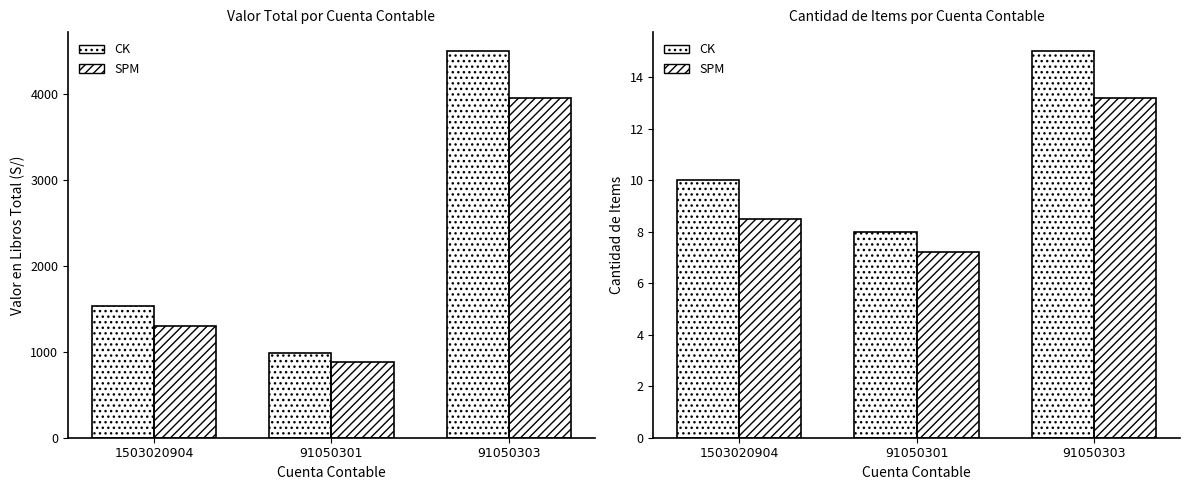

At which label does Referencia reach its peak?

91050303